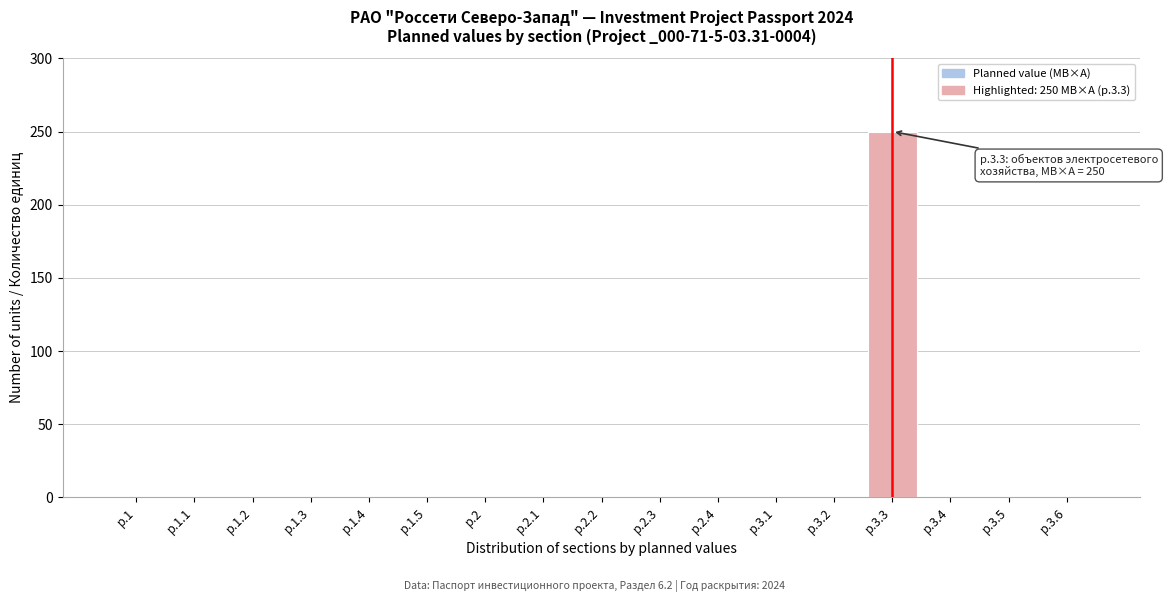

Reading left to right, list all the values displayed in this chart.

р.1=0	р.1.1=0	р.1.2=0	р.1.3=0	р.1.4=0	р.1.5=0	р.2=0	р.2.1=0	р.2.2=0	р.2.3=0	р.2.4=0	р.3.1=0	р.3.2=0	р.3.3=250	р.3.4=0	р.3.5=0	р.3.6=0